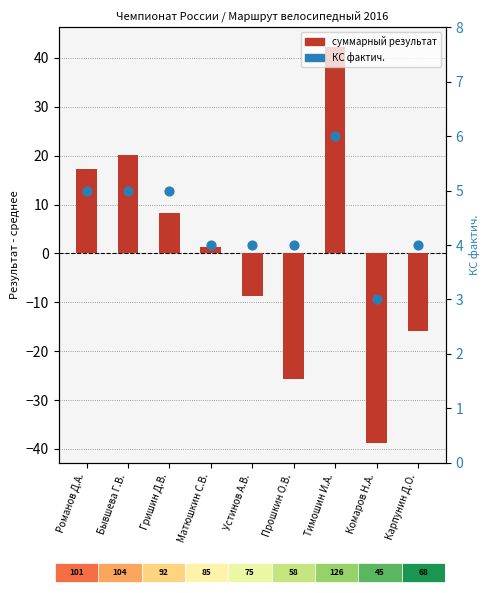

Which series has the widest spread of Y values?

суммарный результат (центр.)